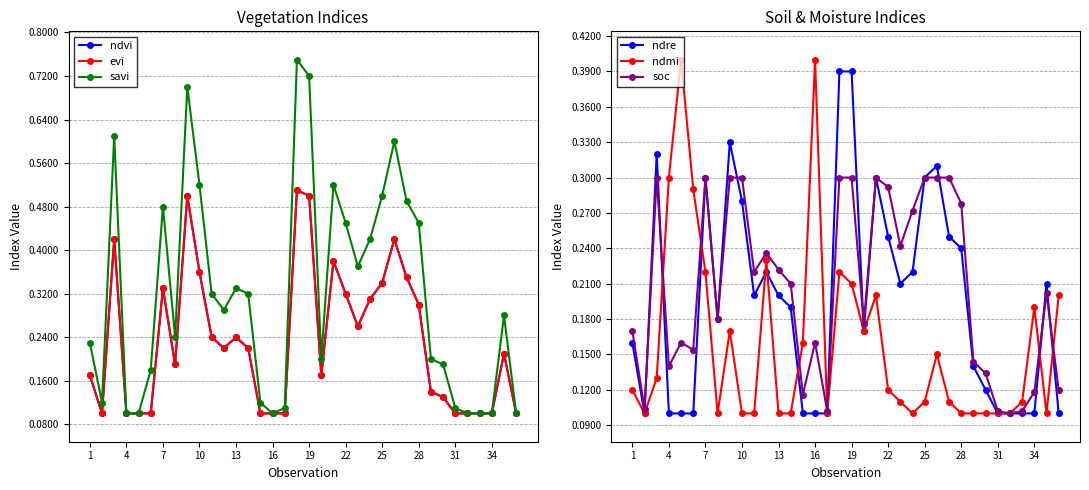

True or false: ndre has more than 2 points higher than both neighbors.

True